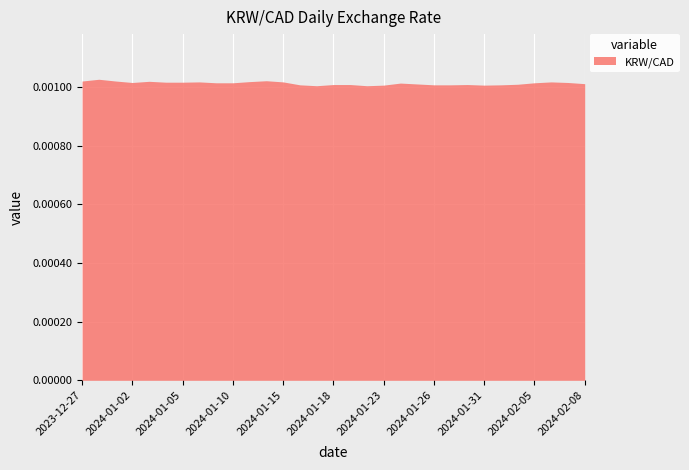

The chart shows a value of 0.0 at 2024-01-26. True or false?

True